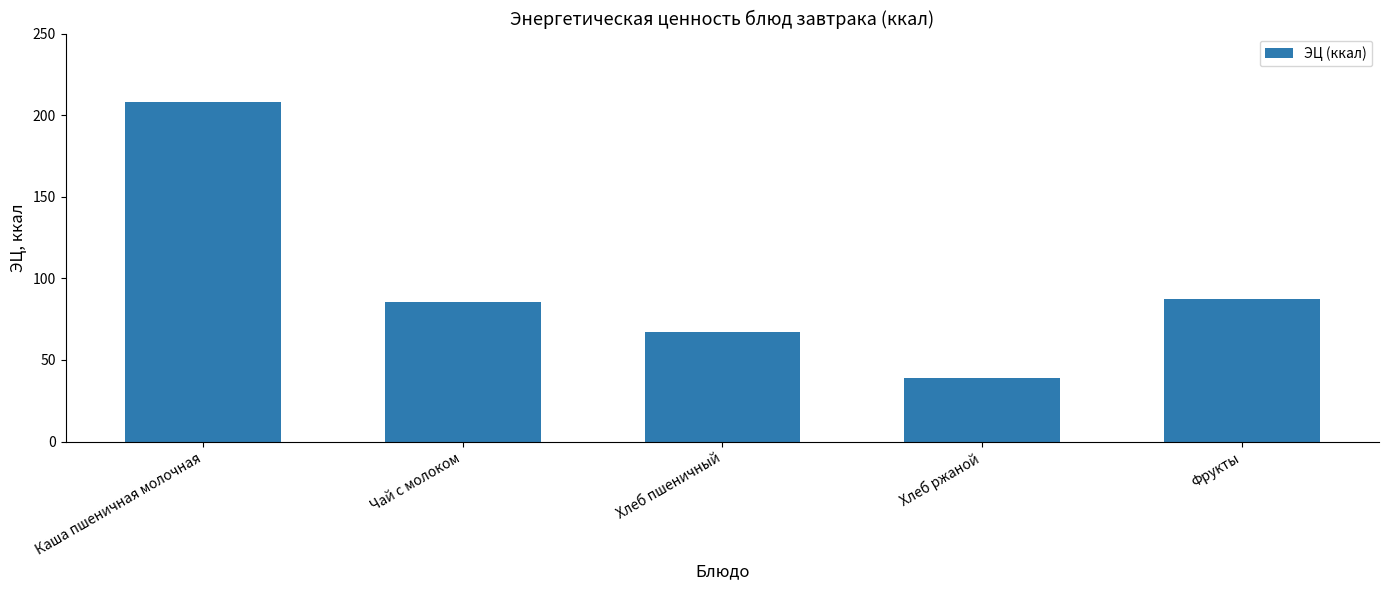

At which category does the chart reach its peak across all series?

Каша пшеничная молочная